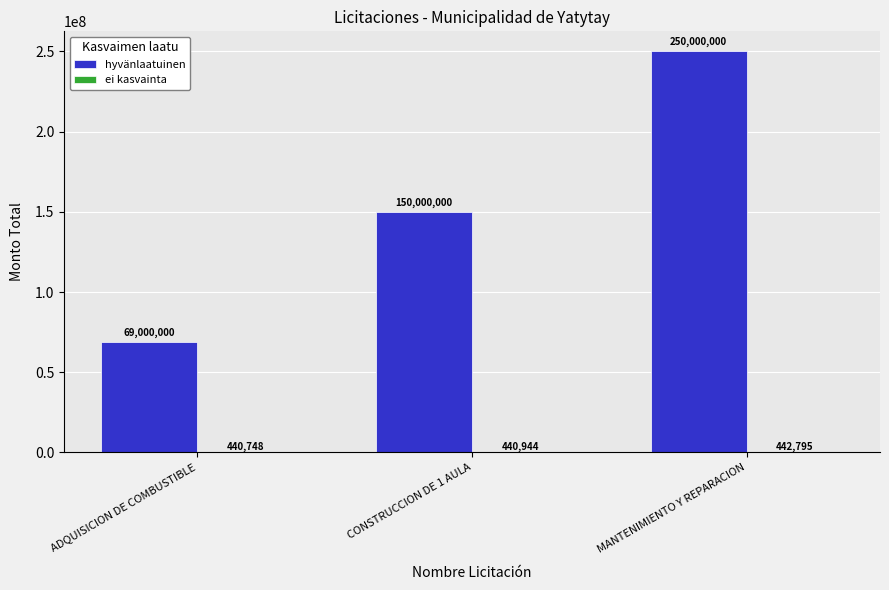

At which category is the sum across all series the highest?

MANTENIMIENTO Y REPARACION